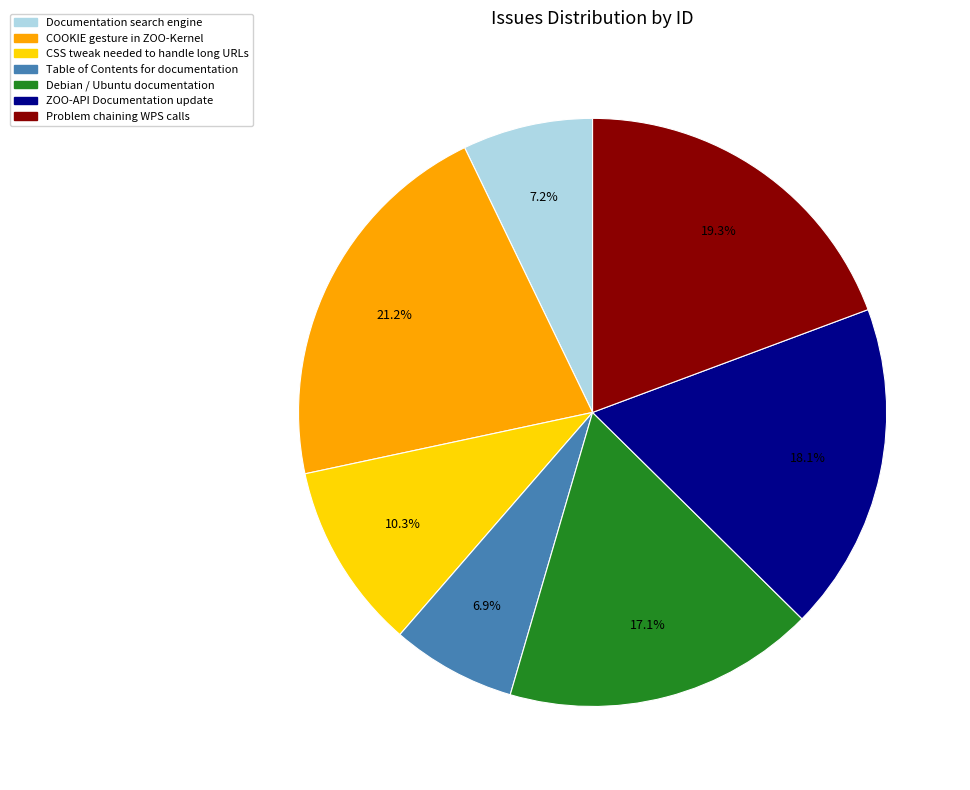

Approximately how many times larger is the value at Table of Contents for documentation compared to COOKIE gesture in ZOO-Kernel?

0.3